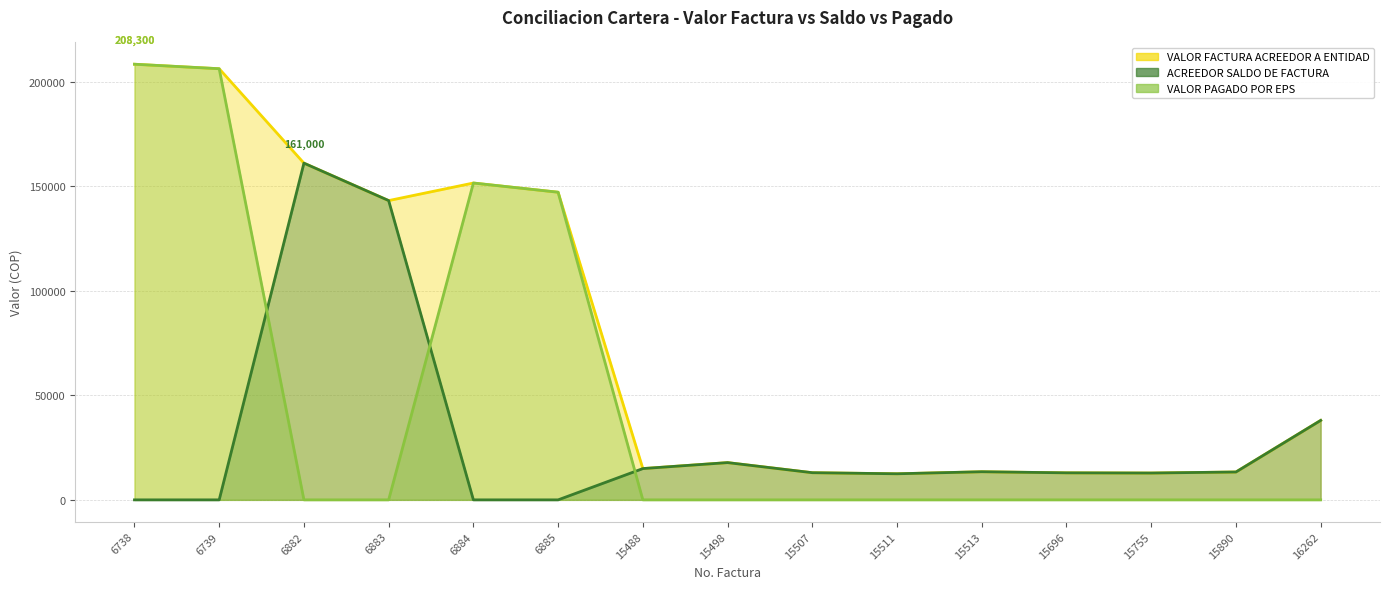

Reading right to left, extract all data points from this chart.

VALOR FACTURA ACREEDOR A ENTIDAD: 37990	13325	12825	12920	13443	12470	12985	17810	14959	147100	151500	143100	161000	206150	208300
ACREEDOR SALDO DE FACTURA: 37990	13325	12825	12920	13443	12470	12985	17810	14959	0	0	143100	161000	0	0
VALOR PAGADO POR EPS: 0	0	0	0	0	0	0	0	0	147100	151500	0	0	206150	208300